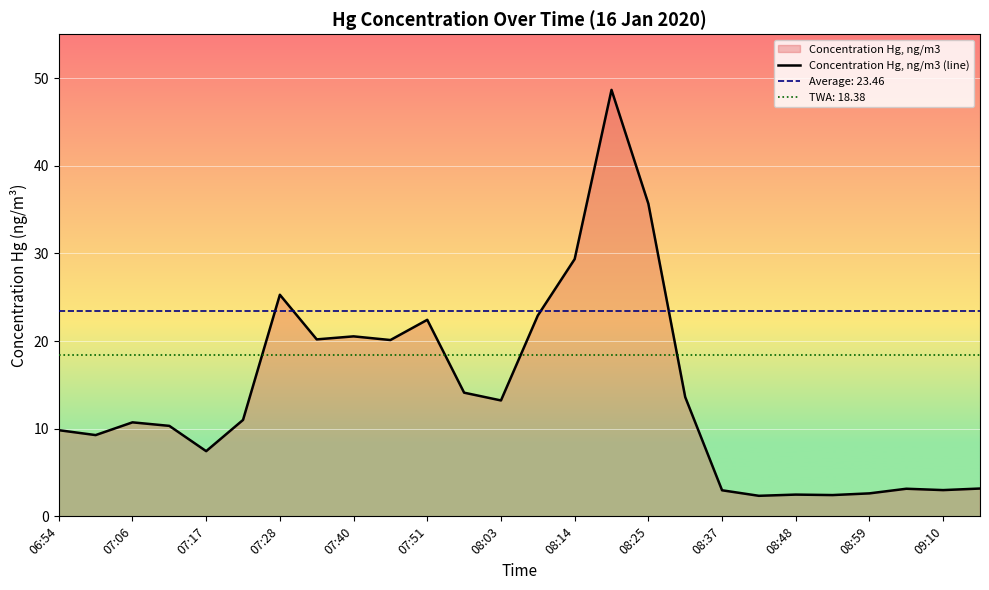

What is the maximum value for Concentration Hg, ng/m3 (line)?

48.7